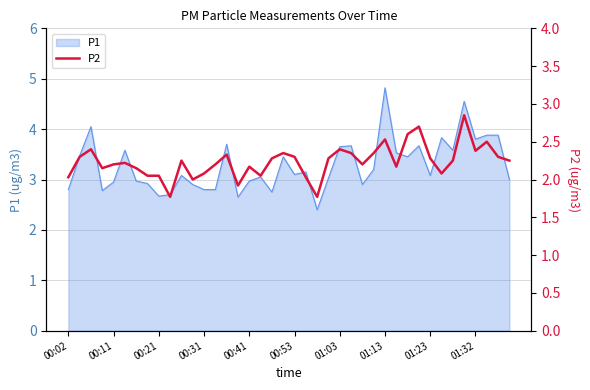

Is it true that the value at 30 is 1.6?

False